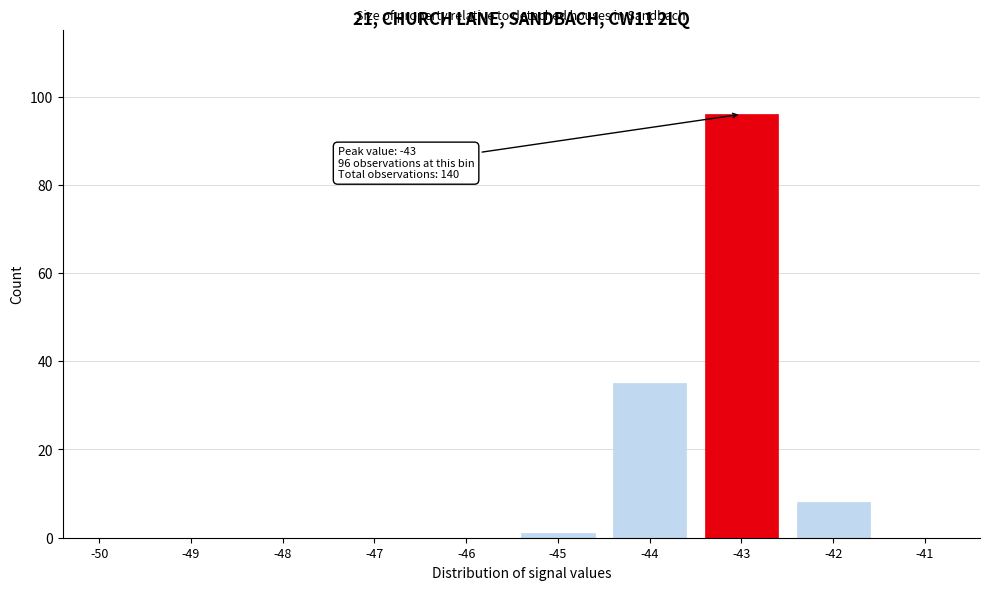

Reading right to left, list all the values displayed in this chart.

-41=0	-42=8	-43=96	-44=35	-45=1	-46=0	-47=0	-48=0	-49=0	-50=0